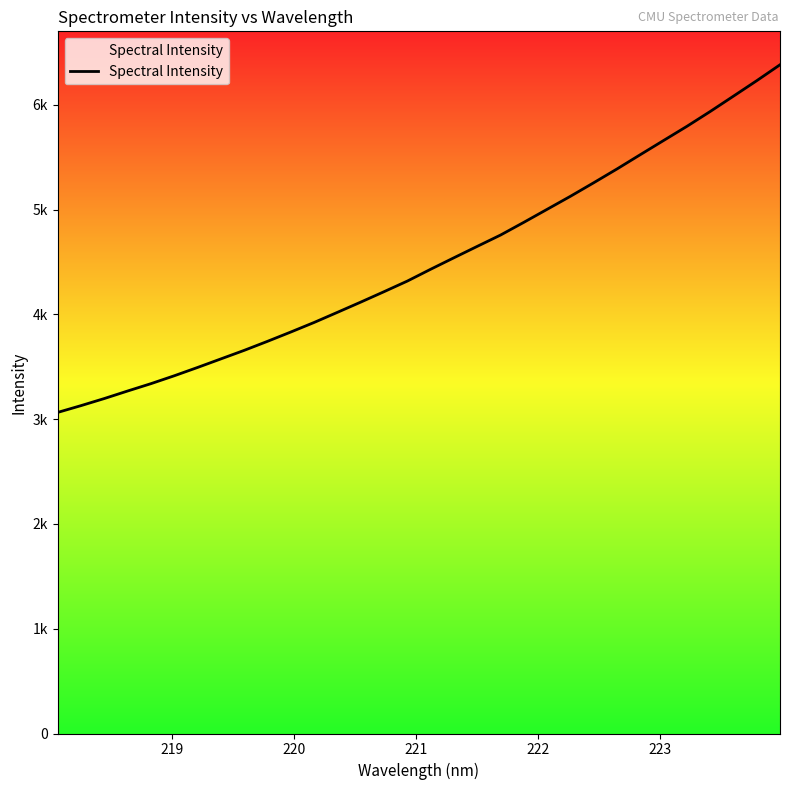

Does the chart display data point markers on the line(s)?

No